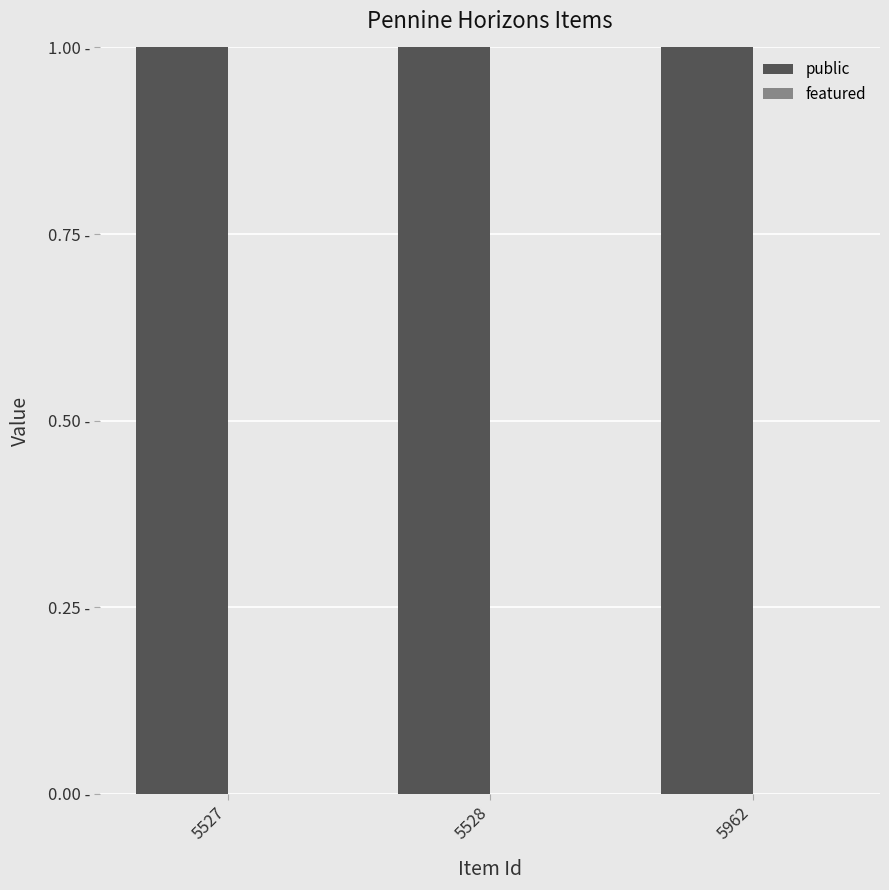

Reading right to left, transcribe all the data shown in this chart.

public: 5962=1	5528=1	5527=1
featured: 5962=0	5528=0	5527=0